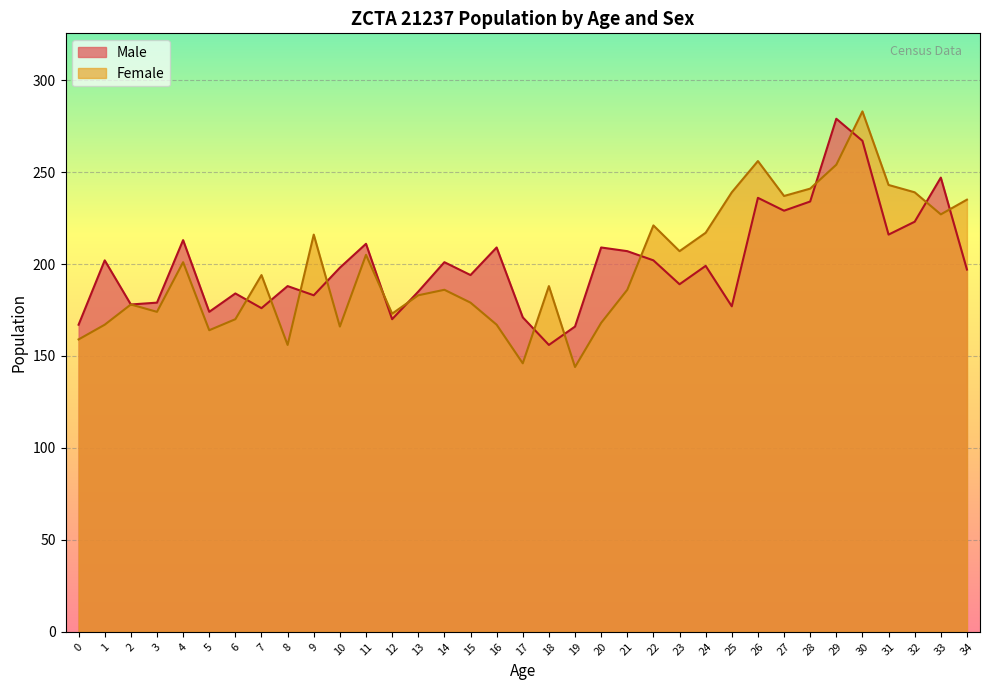

How many lines are shown in the chart?

2